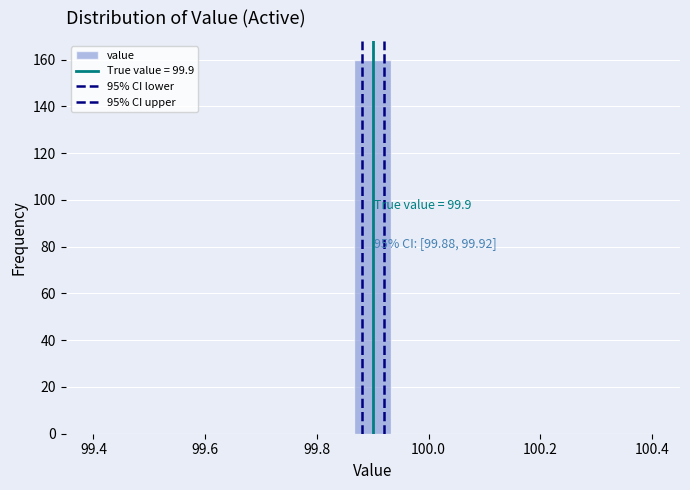

Around what value on the x-axis is the tallest bar? Give the approximate position of its centre, as read against the axis.

99.90